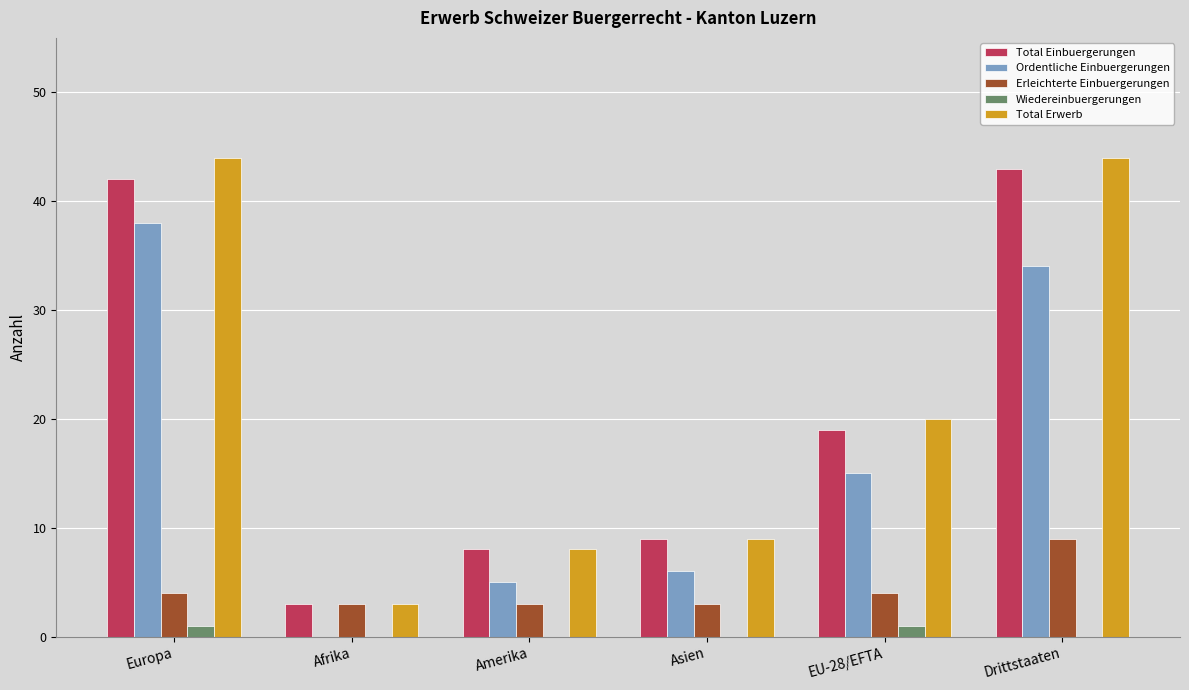

What is the difference between the Ordentliche Einbuergerungen values at EU-28/EFTA and Asien?

9